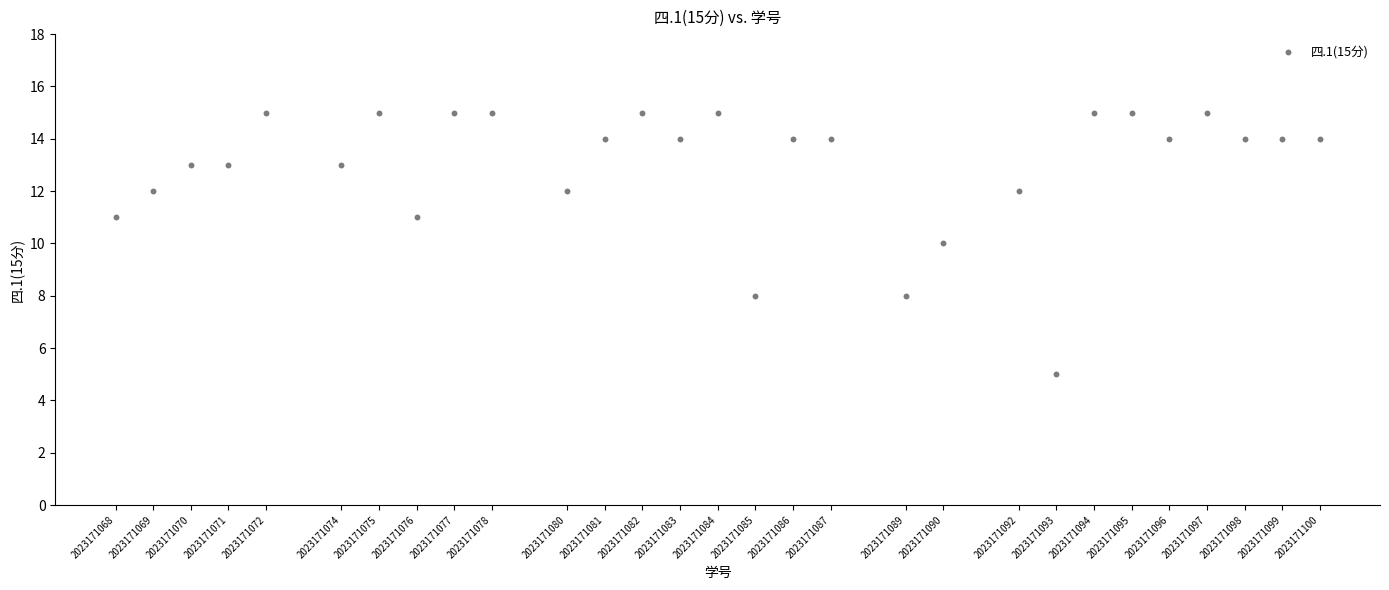

What is the range of X values (max minus min)?

32